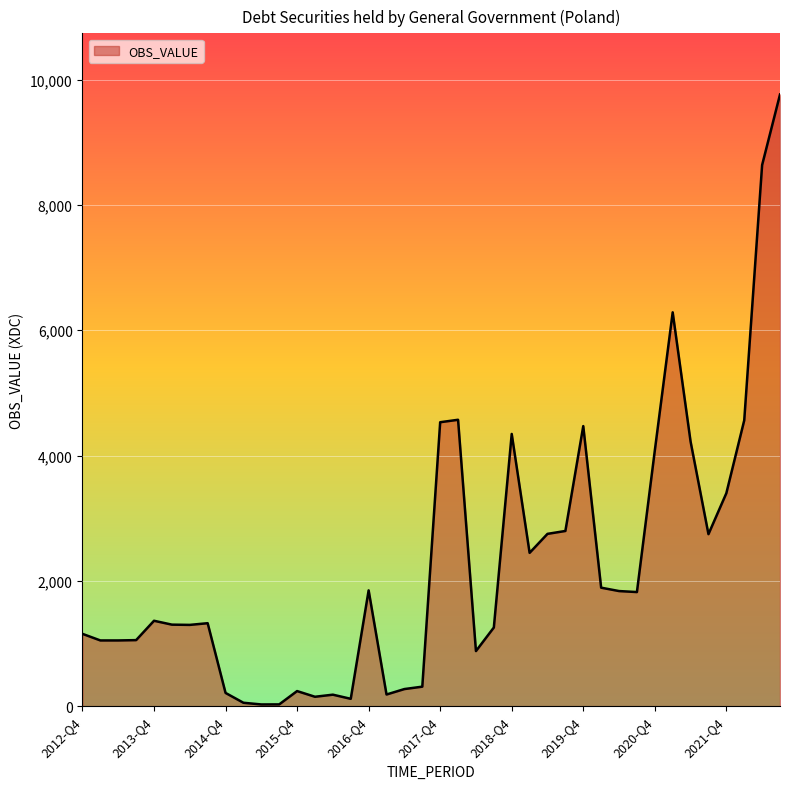

What is the minimum value shown in the chart?

27.0